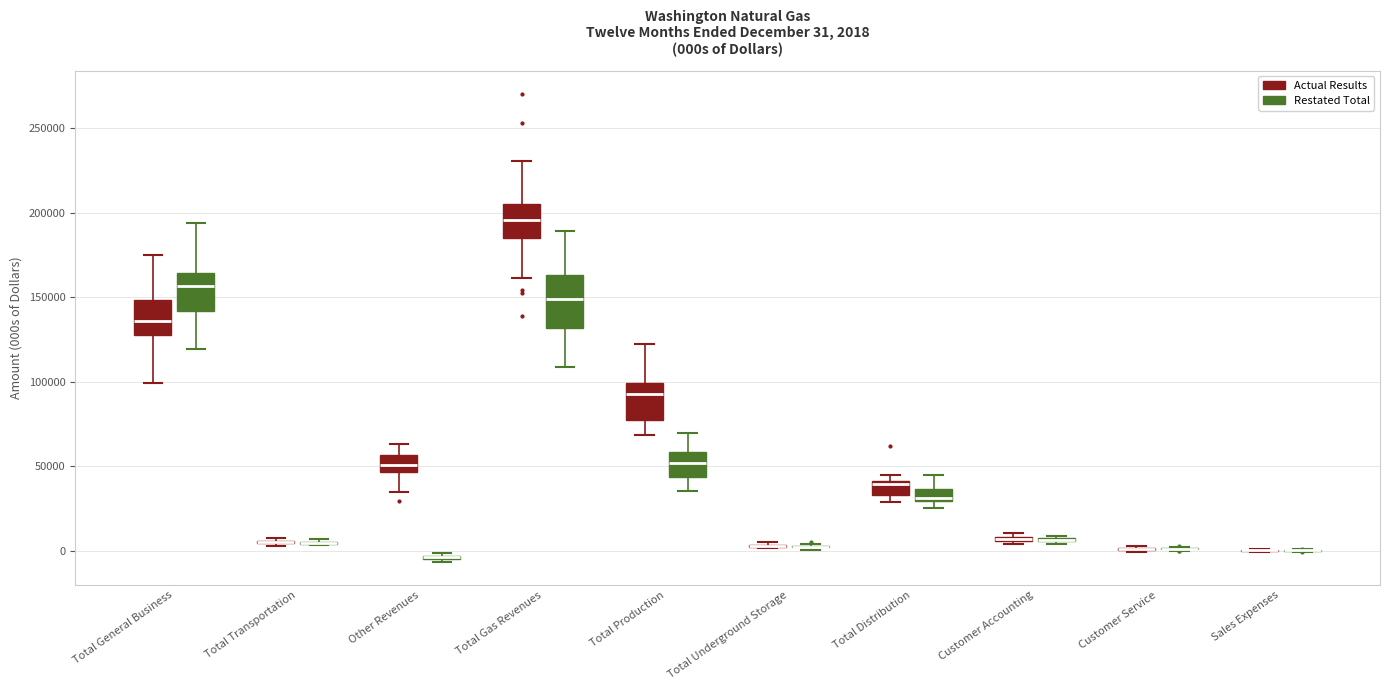

Which box is the tallest, from its lower edge to its upper edge?

Total Gas Revenues (Restated Total)